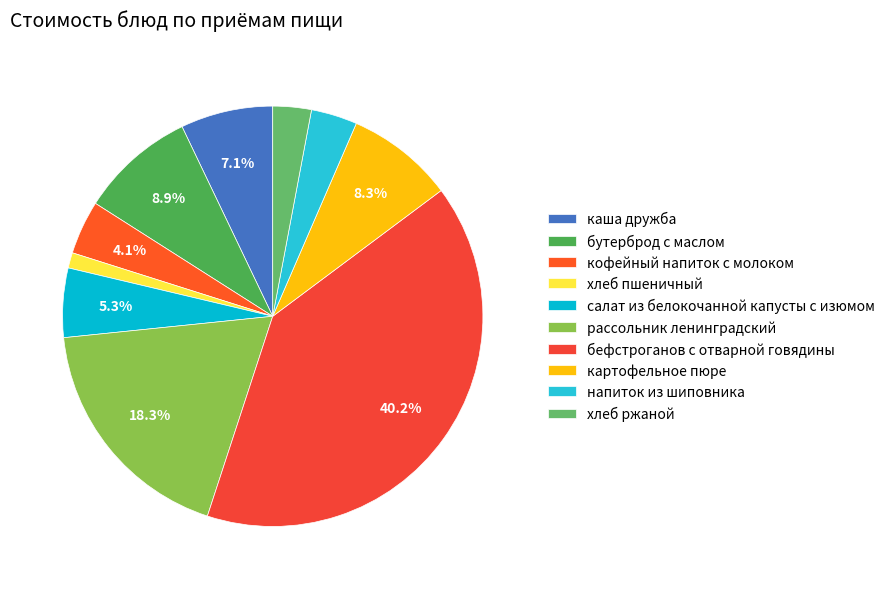

Count the number of slices in the pie.

10